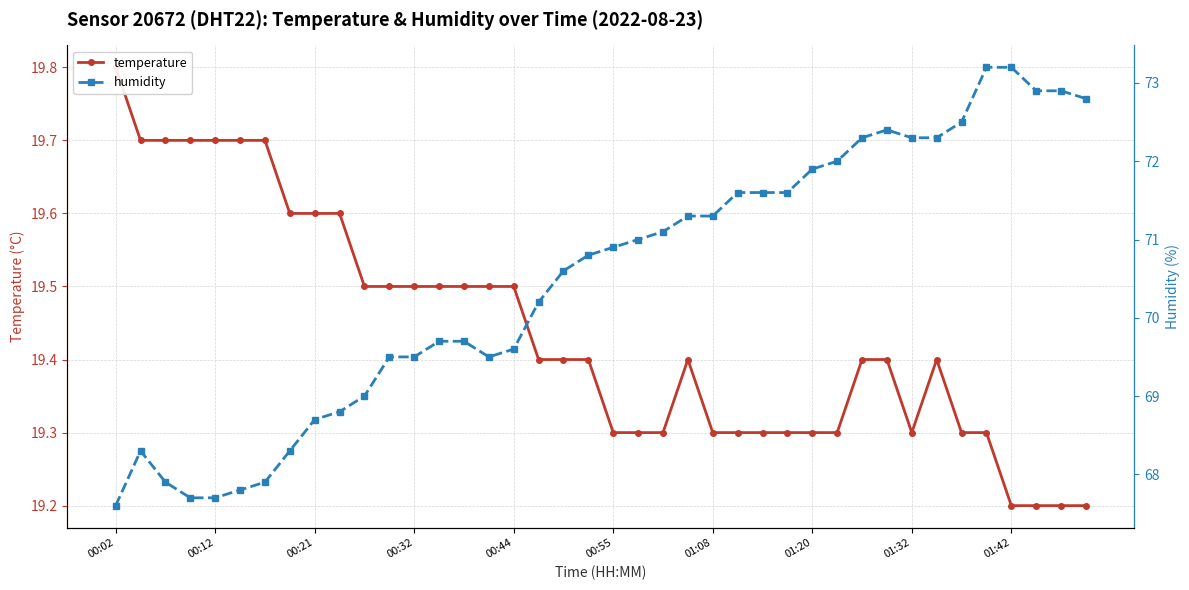

Rank the series at 14 from highest to lowest value.

humidity, temperature